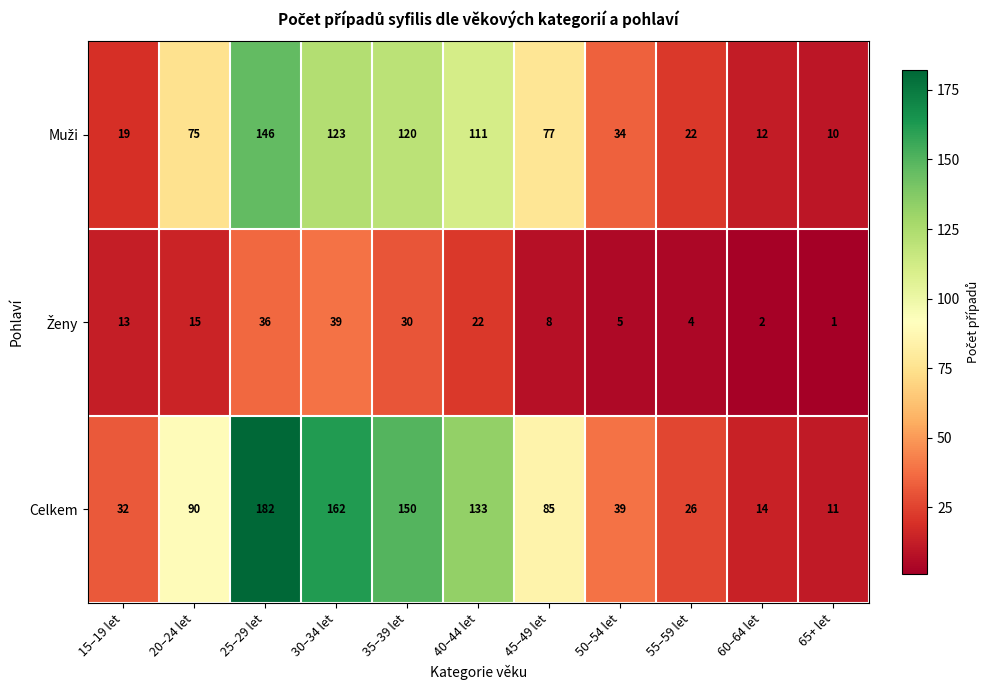

Where is Celkem nearest to the value 96?

20–24 let